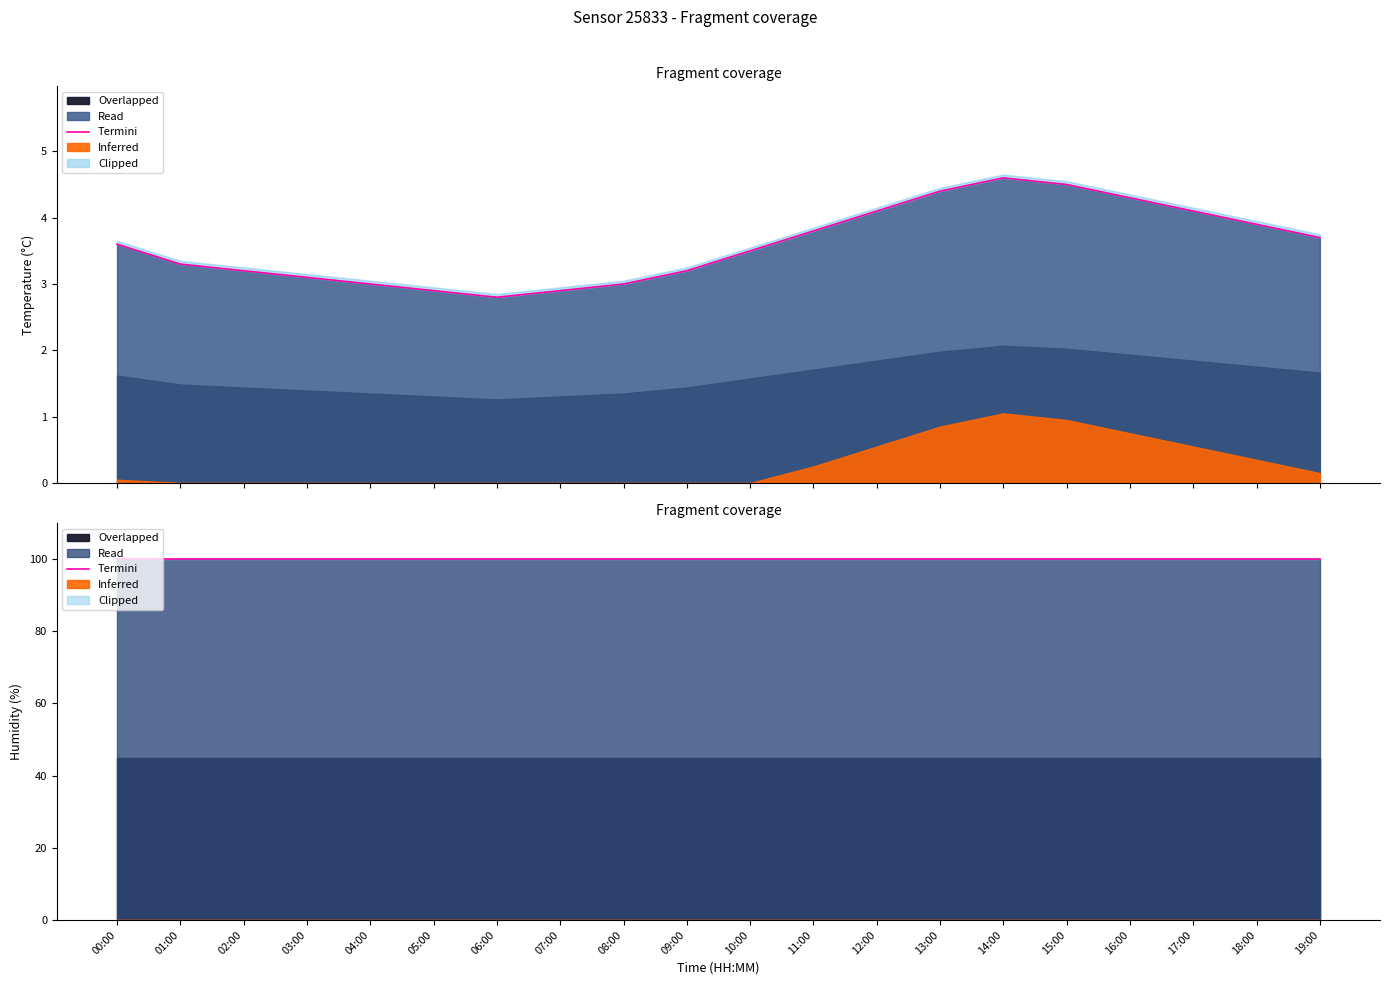

What is the ratio of the value at 00:00 to the value at 15:00?

0.8